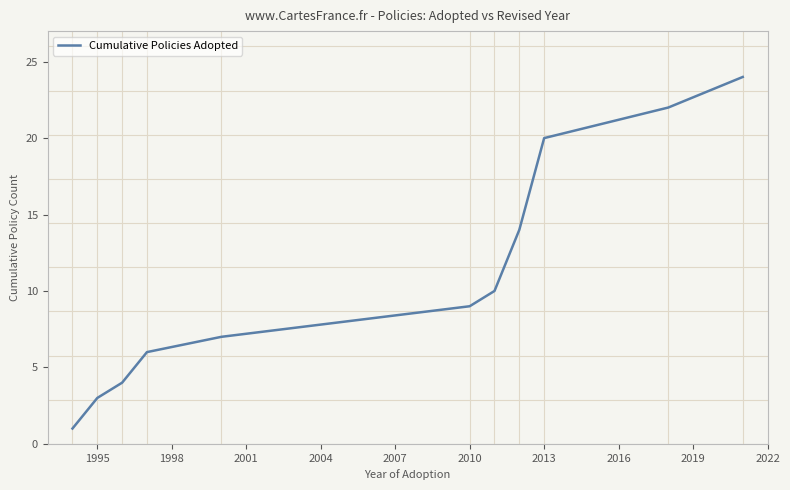

Reading right to left, transcribe all the data shown in this chart.

24	22	20	14	10	9	7	6	4	3	1